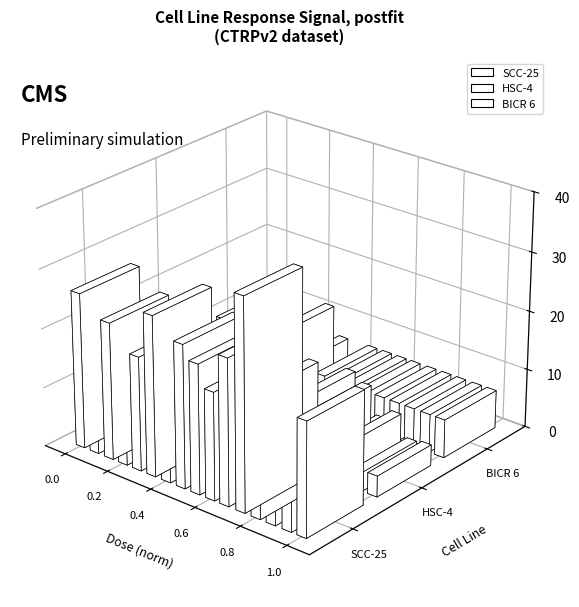

How many data points does each series have?

16